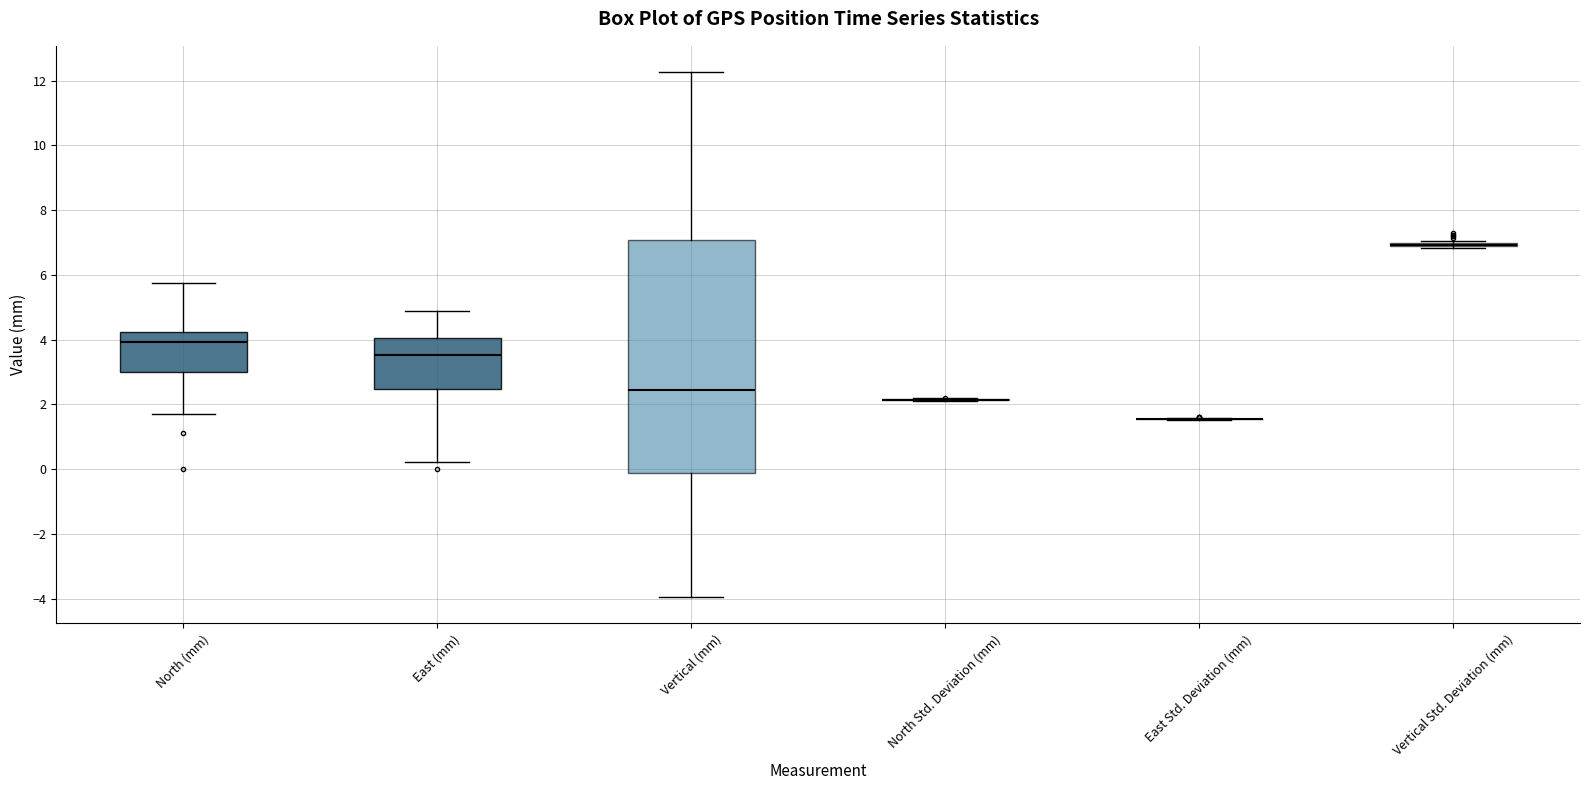

Reading left to right, read every box against the y-axis: the position of its median line, the range the box covers, and the ends of its whiskers. The values are not printed on the chart, so give them approximately, as read against the axis.

North (mm): median 4.0, box 3.0 to 4.2, whiskers 1.6 to 5.8
East (mm): median 3.6, box 2.4 to 4.0, whiskers 0.2 to 4.8
Vertical (mm): median 2.4, box -0.2 to 7.0, whiskers -4.0 to 12.2
North Std. Deviation (mm): box collapsed to a line at 2.2, whiskers 2.2 to 2.2
East Std. Deviation (mm): box collapsed to a line at 1.6, whiskers 1.6 to 1.6
Vertical Std. Deviation (mm): box collapsed to a line at 7.0, whiskers 6.8 to 7.0